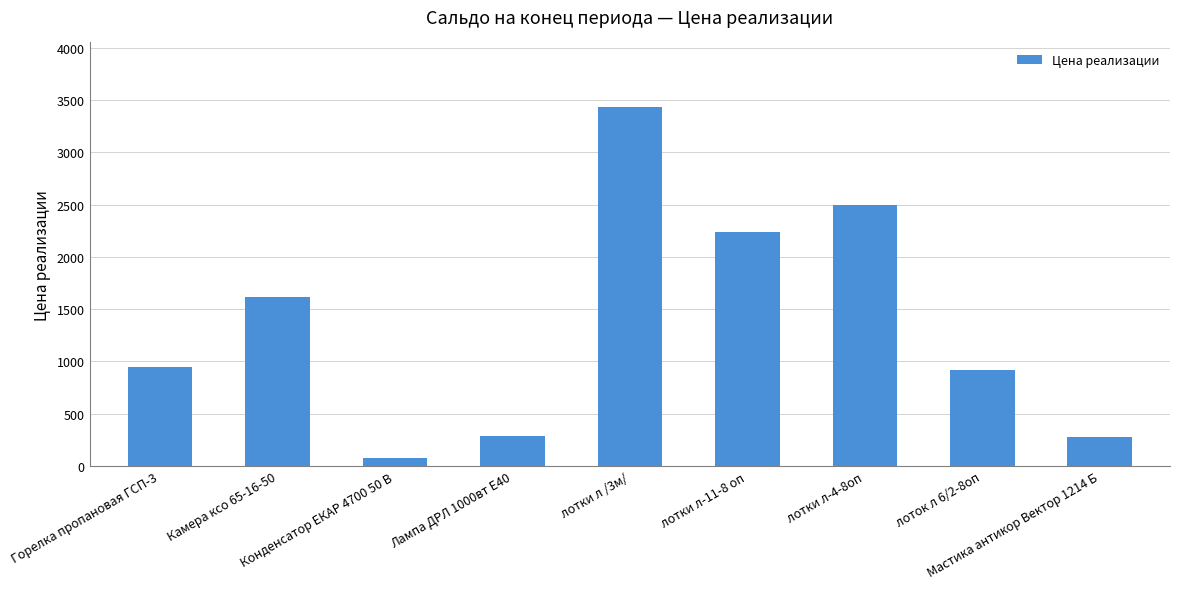

The chart shows a value of 272.1 at Мастика антикор Вектор 1214 Б. True or false?

True